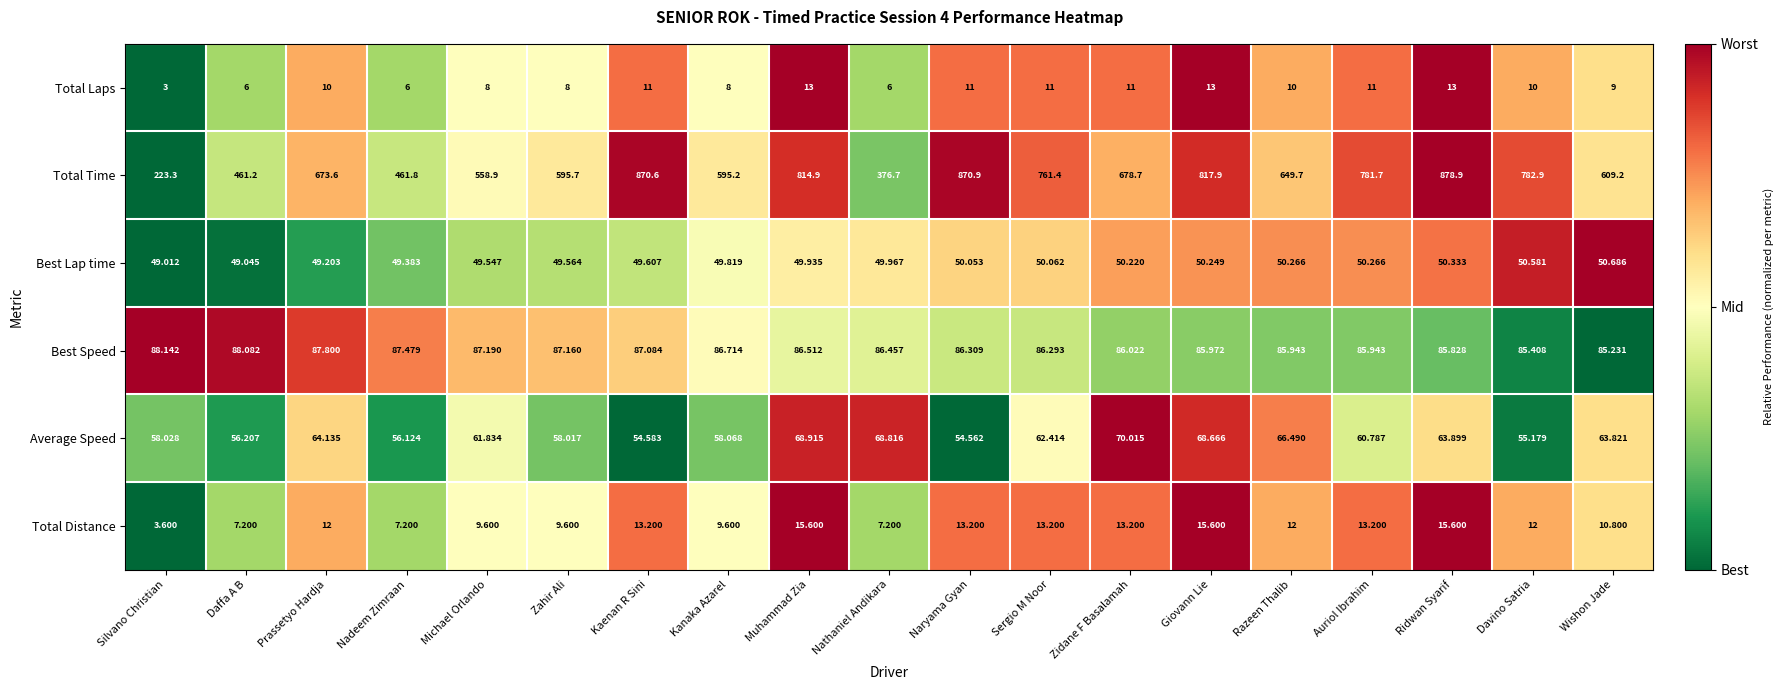

Which series has the largest total across all categories?

Total Time